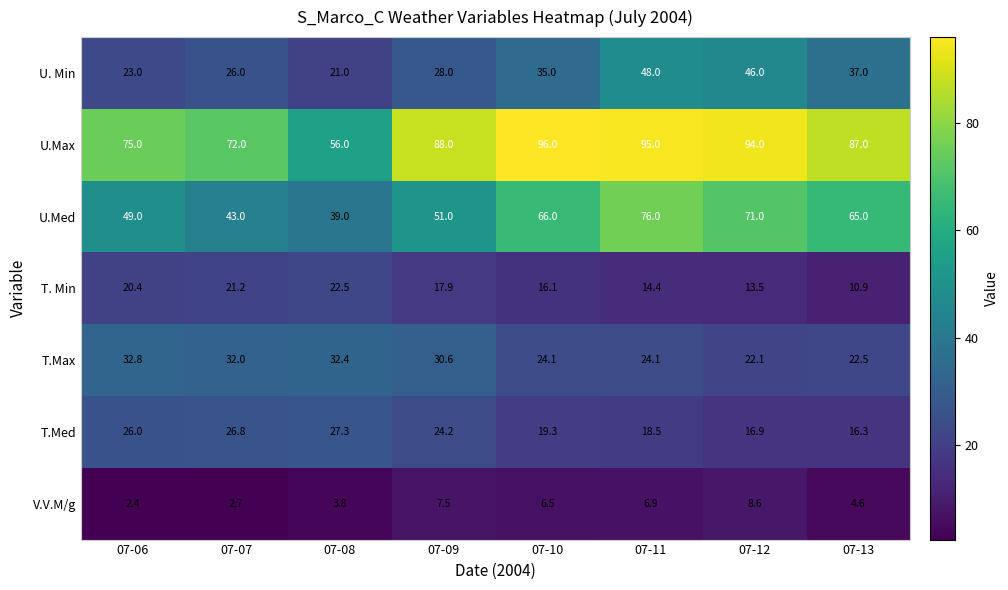

Which series has the largest total across all categories?

U.Max